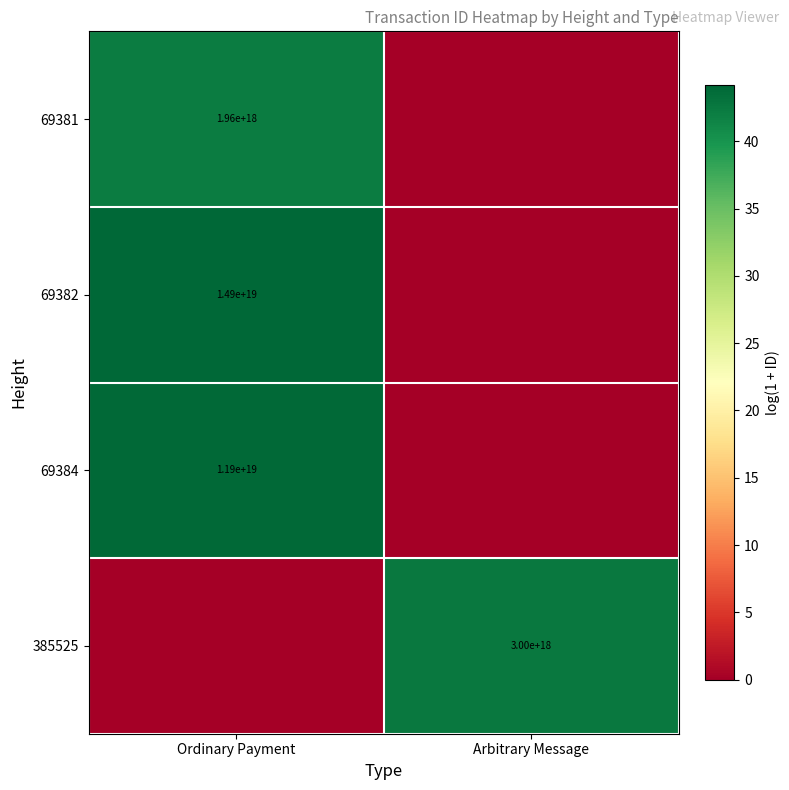

Which has a higher value, Arbitrary Message or Ordinary Payment?

Ordinary Payment